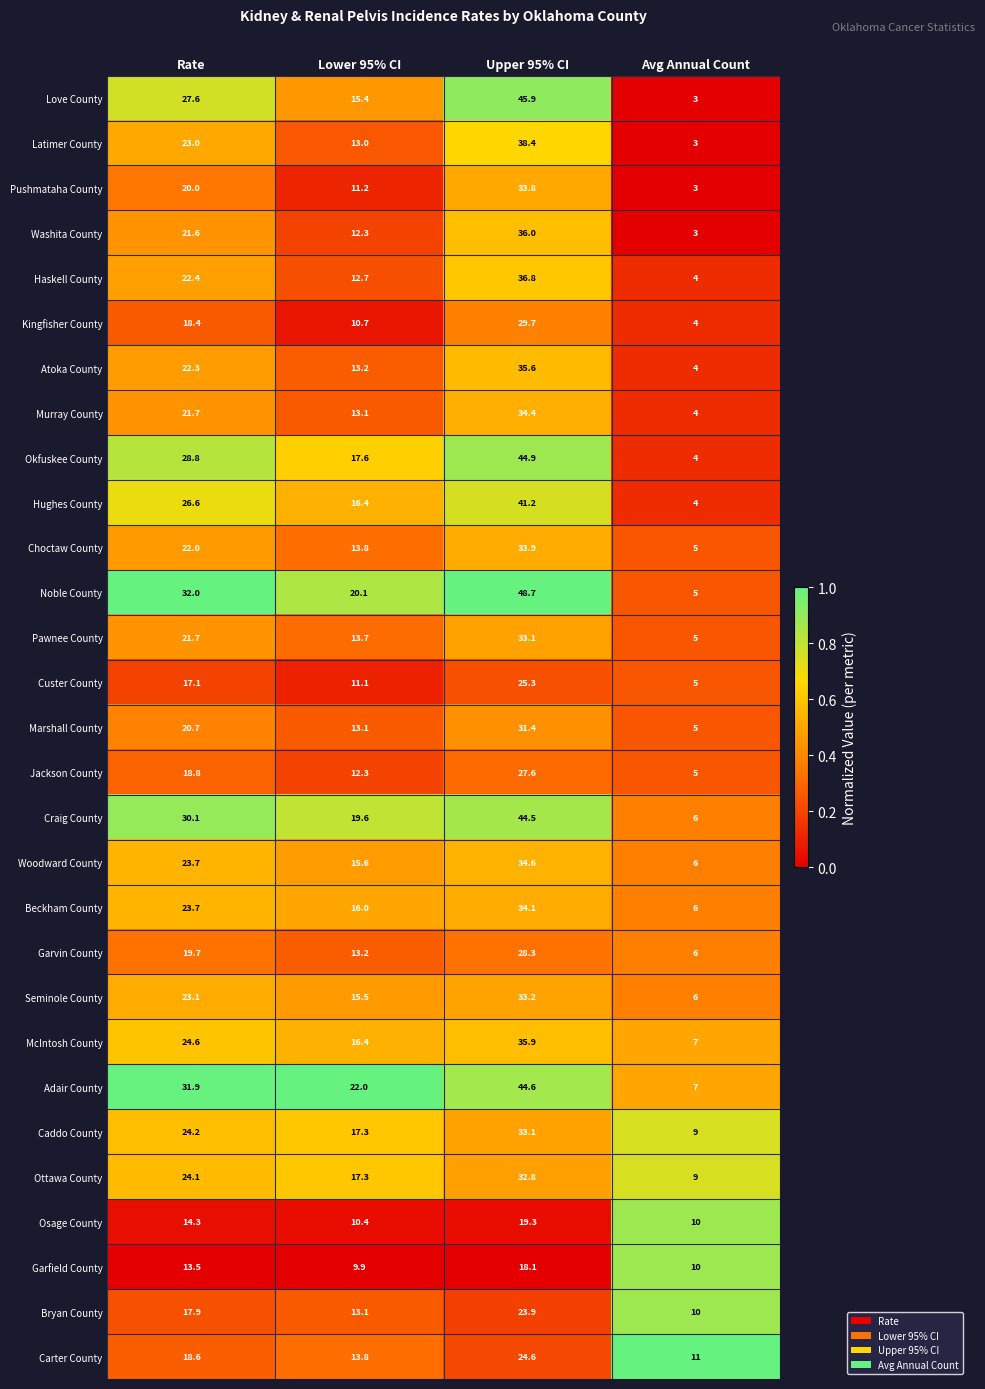

At which label does Carter County first exceed 18?

Rate